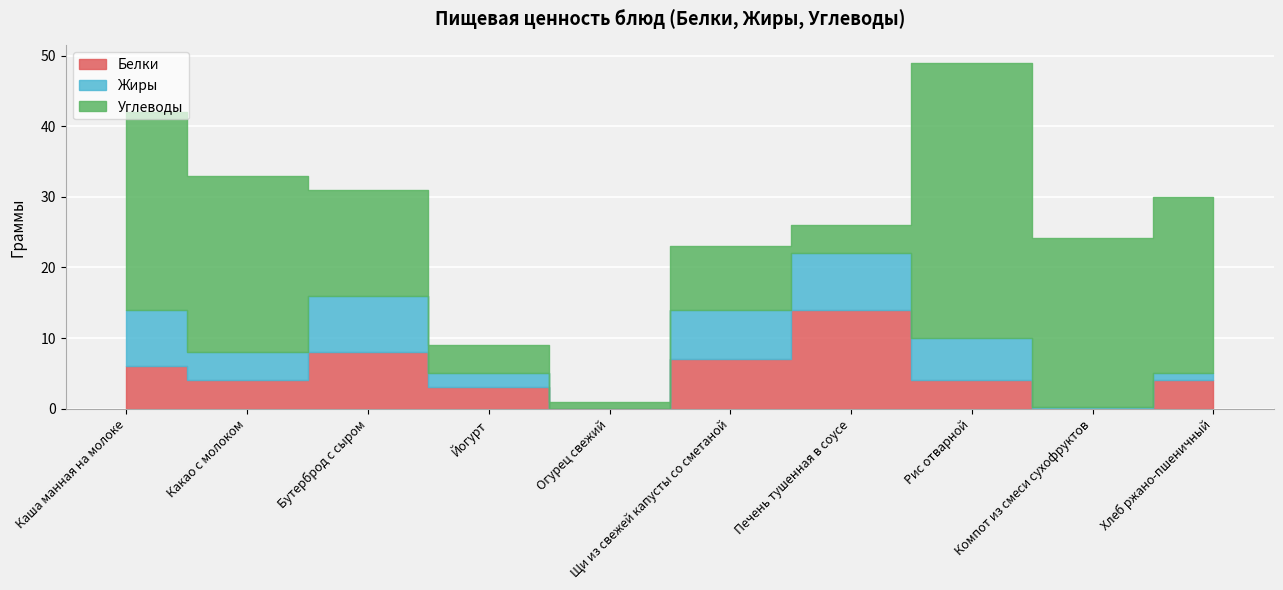

Reading right to left, extract all data points from this chart.

Белки: Хлеб ржано-пшеничный=4.0	Компот из смеси сухофруктов=0.0	Рис отварной=4.0	Печень тушенная в соусе=14.0	Щи из свежей капусты со сметаной=7.0	Огурец свежий=0.0	Йогурт=3.0	Бутерброд с сыром=8.0	Какао с молоком=4.0	Каша манная на молоке=6.0
Жиры: Хлеб ржано-пшеничный=1.0	Компот из смеси сухофруктов=0.2	Рис отварной=6.0	Печень тушенная в соусе=8.0	Щи из свежей капусты со сметаной=7.0	Огурец свежий=0.0	Йогурт=2.0	Бутерброд с сыром=8.0	Какао с молоком=4.0	Каша манная на молоке=8.0
Углеводы: Хлеб ржано-пшеничный=25.0	Компот из смеси сухофруктов=24.0	Рис отварной=39.0	Печень тушенная в соусе=4.0	Щи из свежей капусты со сметаной=9.0	Огурец свежий=1.0	Йогурт=4.0	Бутерброд с сыром=15.0	Какао с молоком=25.0	Каша манная на молоке=28.0